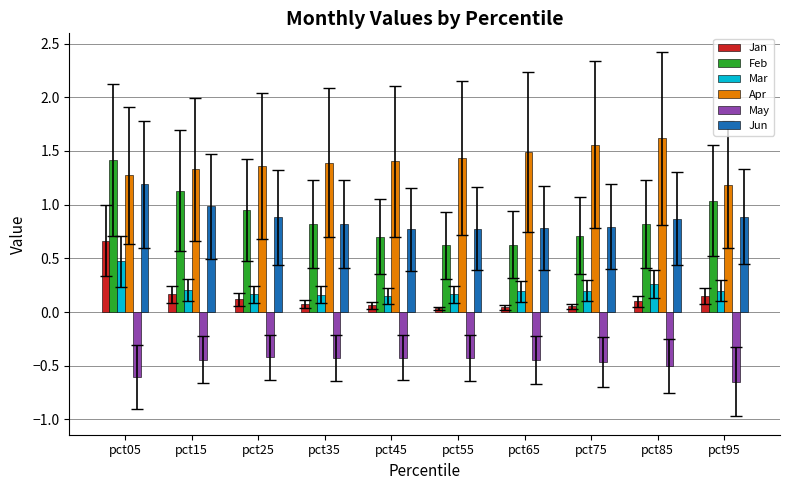

What is the sum of all Jun values?

8.8